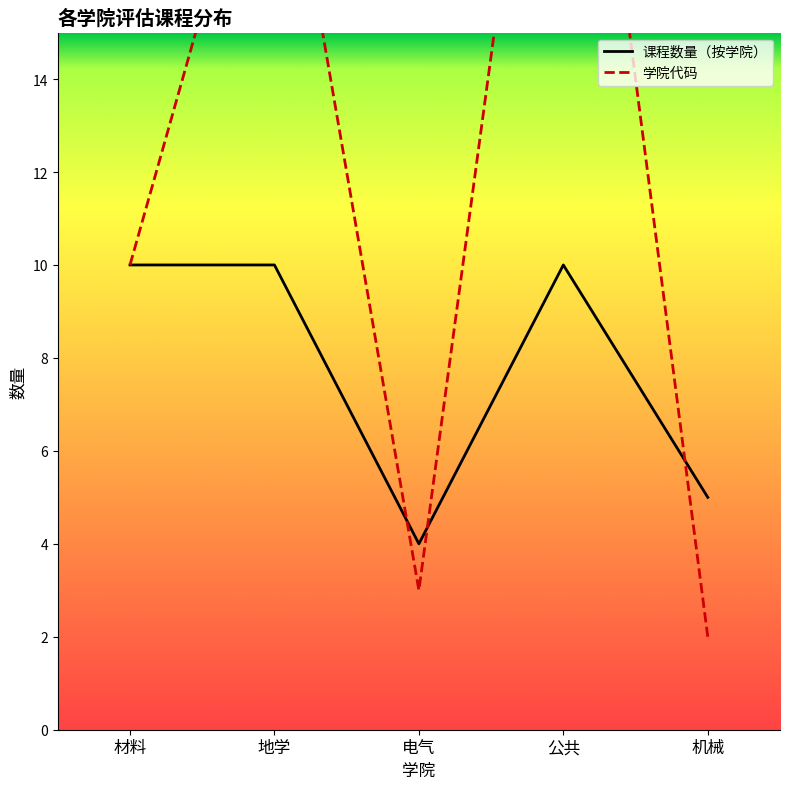

What is the label of the 5th point from the left?

机械